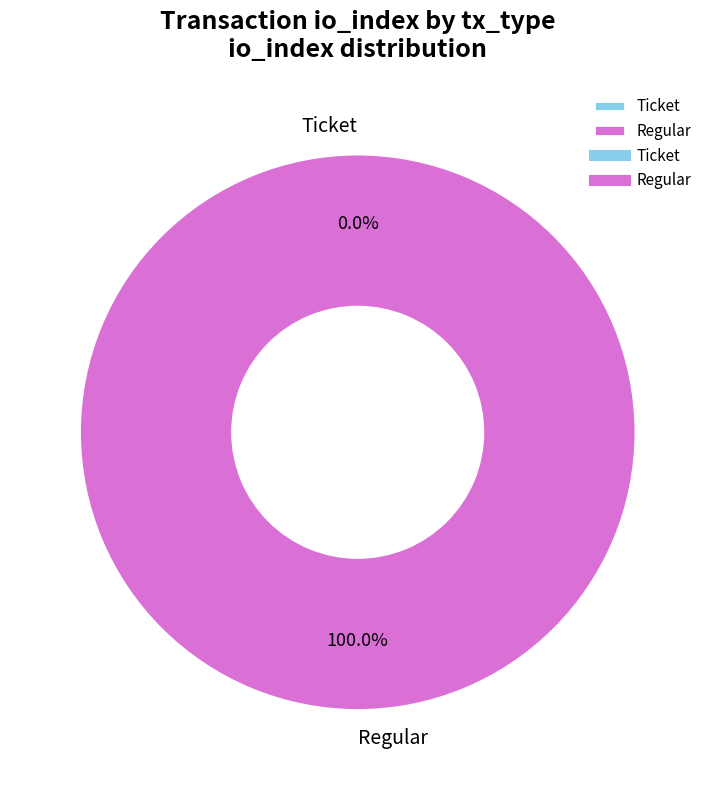

Which slice is the smallest?

Ticket